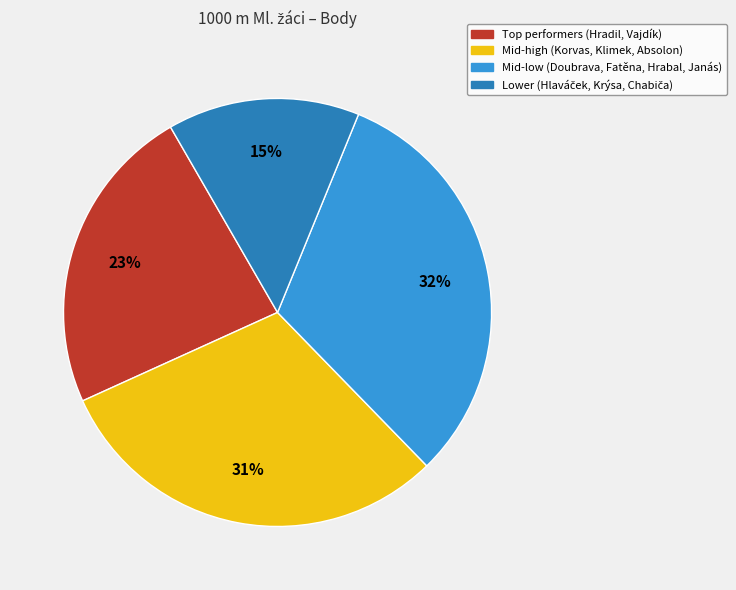

Is there any slice that represents more than half of the pie?

No